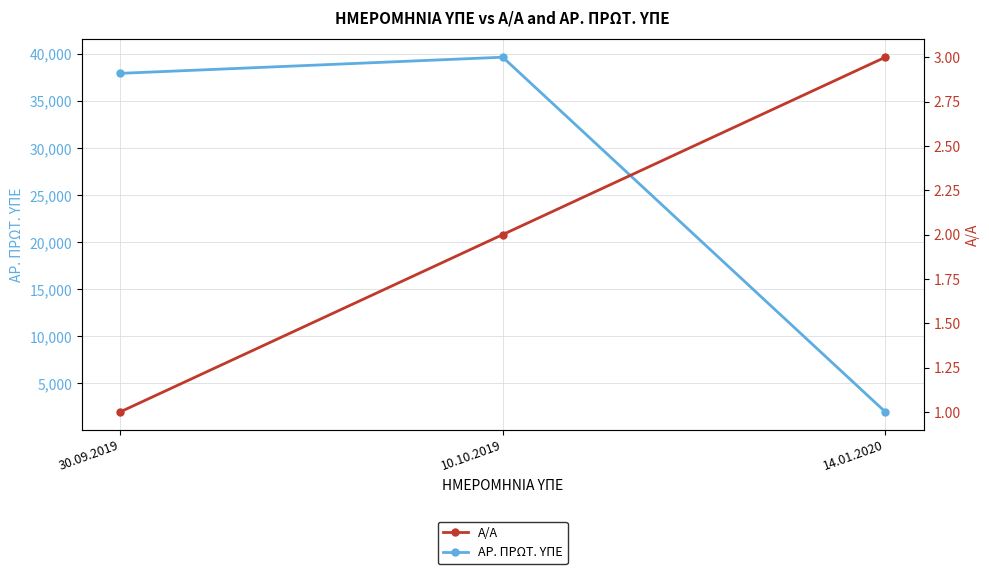

What is the value of the ΑΡ. ΠΡΩΤ. ΥΠΕ point at the 3rd from the left?

1936